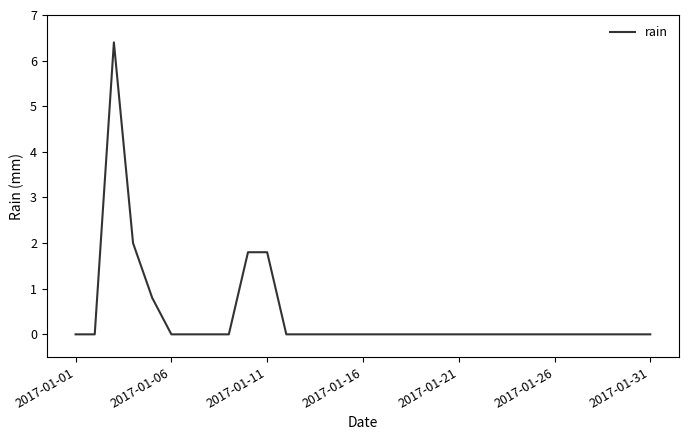

What is the difference between the maximum and minimum values?

6.4